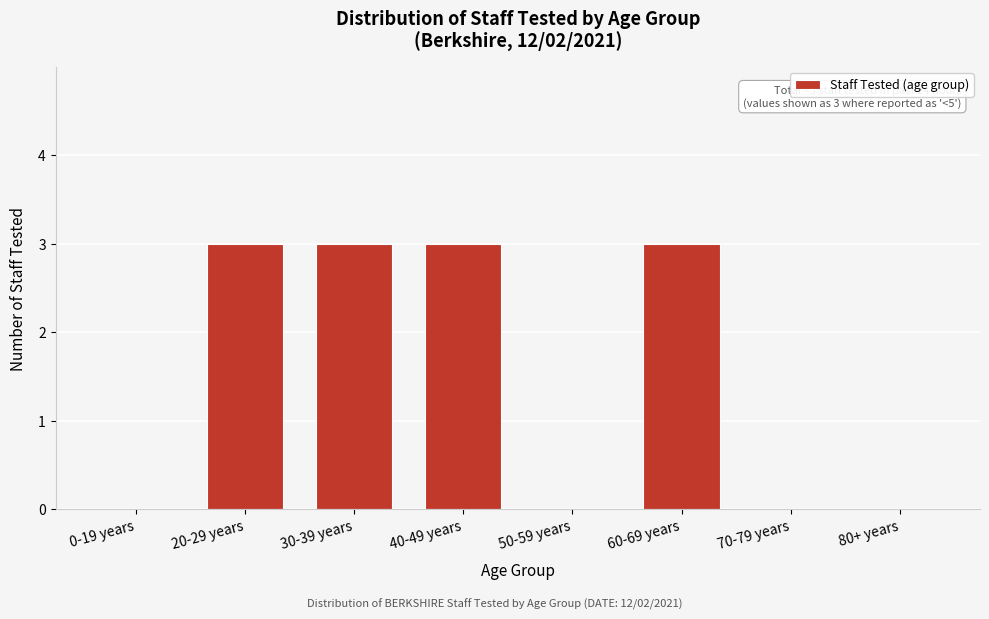

Reading right to left, list all the values displayed in this chart.

80+ years=0	70-79 years=0	60-69 years=3	50-59 years=0	40-49 years=3	30-39 years=3	20-29 years=3	0-19 years=0